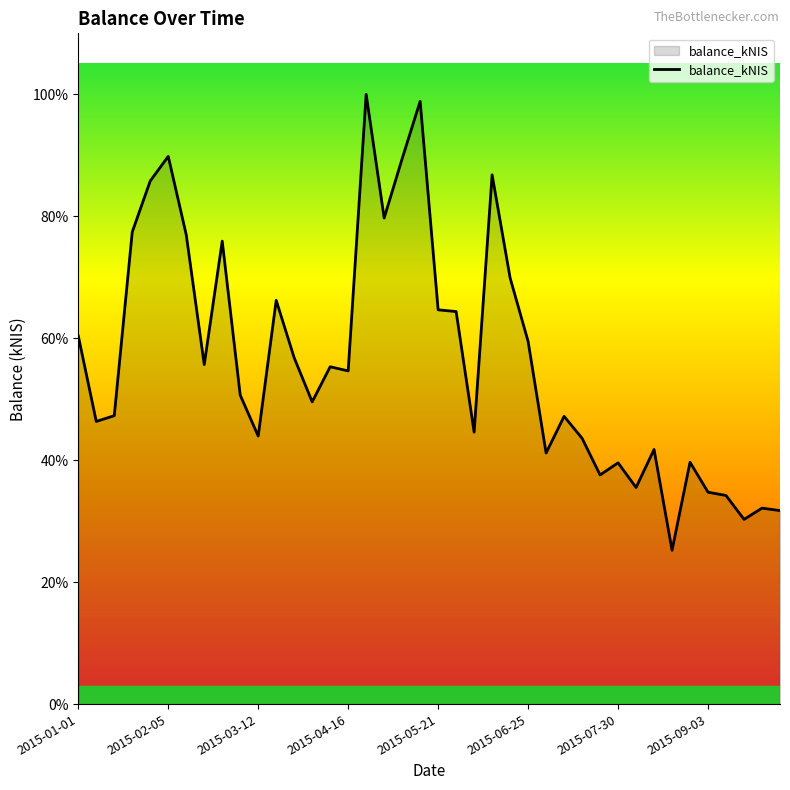

Where is the data nearest to the value 12374?

21